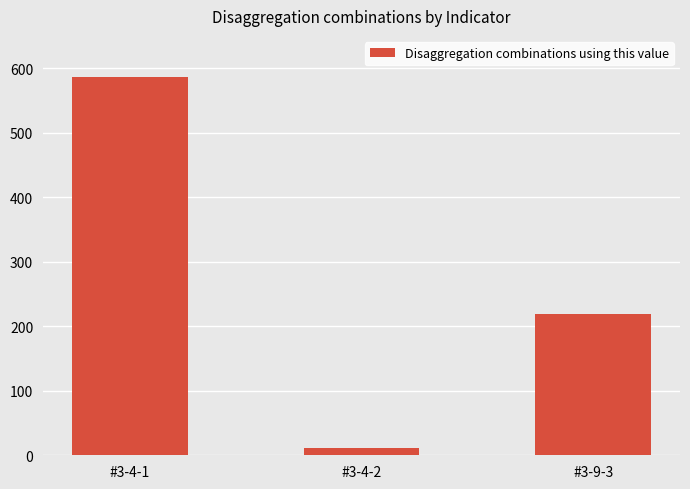

What is the sum of all values?

818